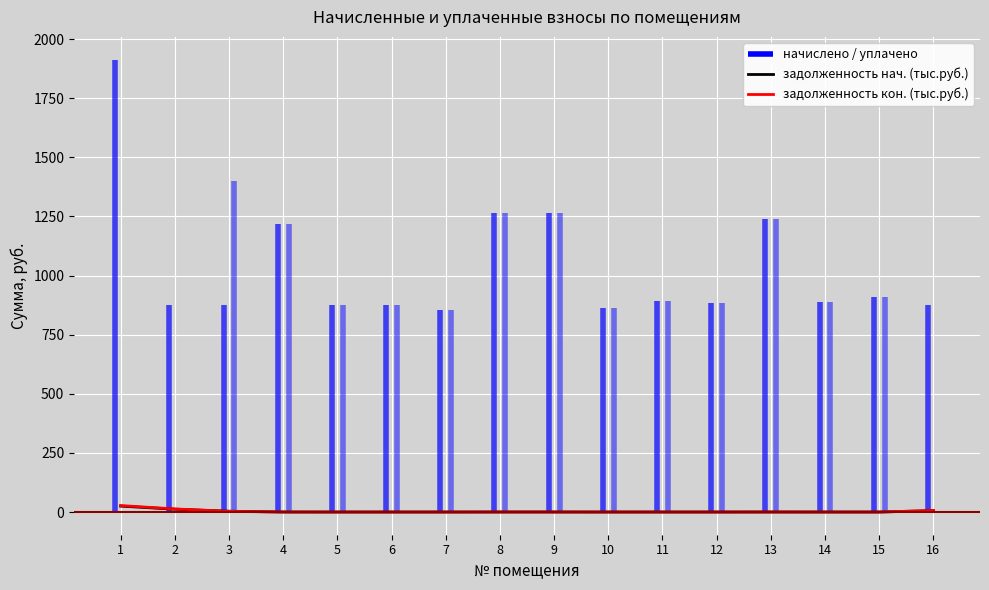

Is this an area chart (filled region under the line)?

No